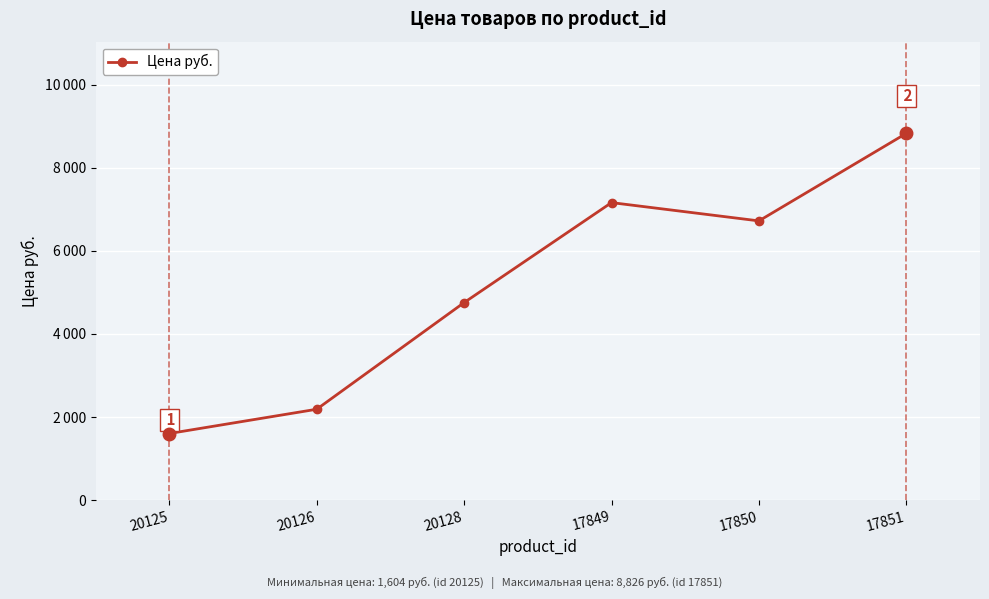

Does the chart have visible grid lines?

Yes